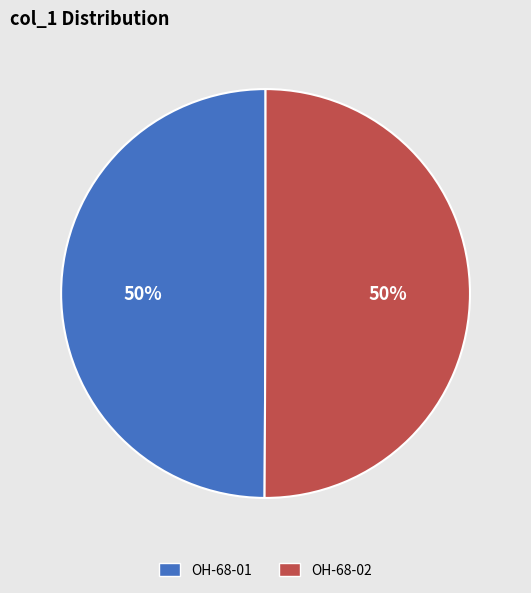

Do OH-68-01 and OH-68-02 together represent more than half of the pie?

Yes